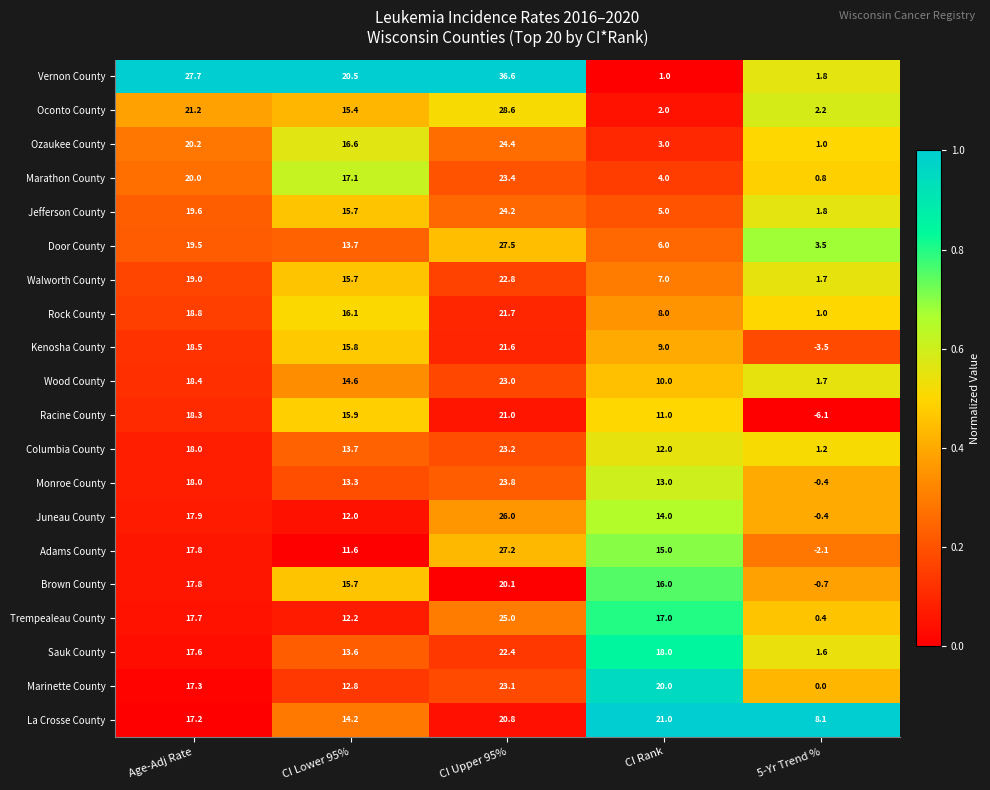

What is the sum of all Door County values?

70.2